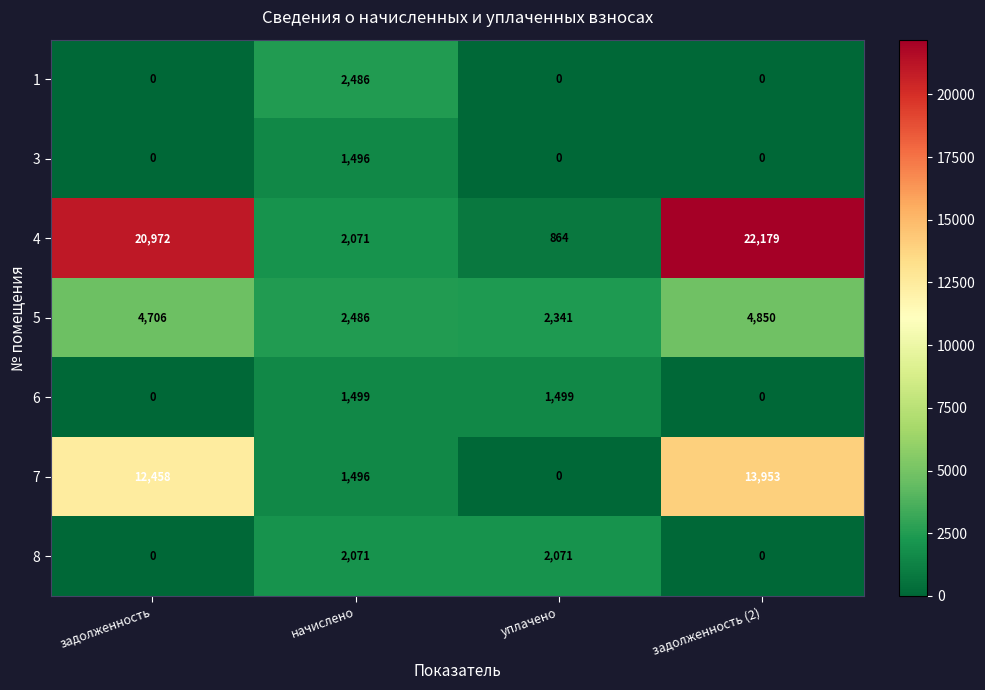

Reading left to right, list all the values displayed in this chart.

1: задолженность=0	начислено=2486	уплачено=0	задолженность (2)=0
3: задолженность=0	начислено=1496	уплачено=0	задолженность (2)=0
4: задолженность=20972	начислено=2071	уплачено=864	задолженность (2)=22179
5: задолженность=4706	начислено=2486	уплачено=2341	задолженность (2)=4850
6: задолженность=0	начислено=1499	уплачено=1499	задолженность (2)=0
7: задолженность=12458	начислено=1496	уплачено=0	задолженность (2)=13953
8: задолженность=0	начислено=2071	уплачено=2071	задолженность (2)=0